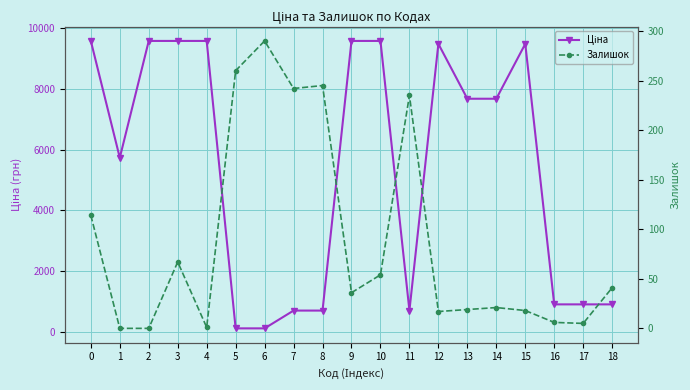

At which category does the chart reach its minimum across all series?

1